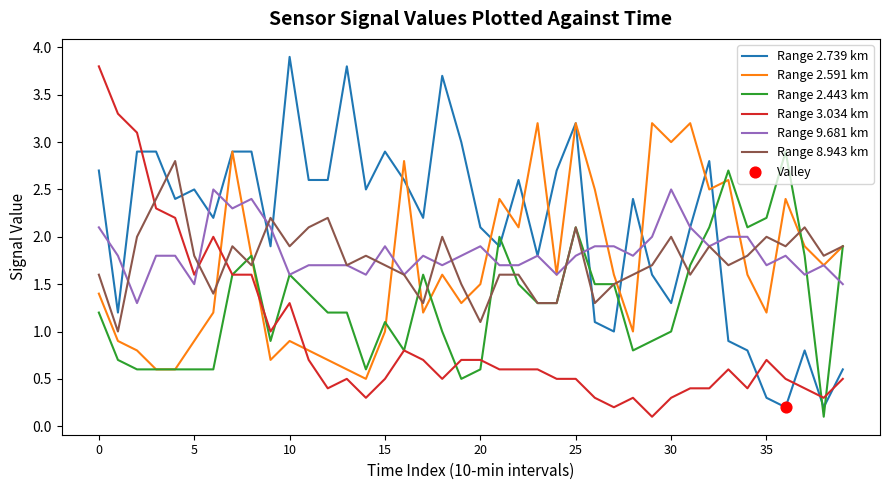

Which series has the largest total across all categories?

Range 2.739 km